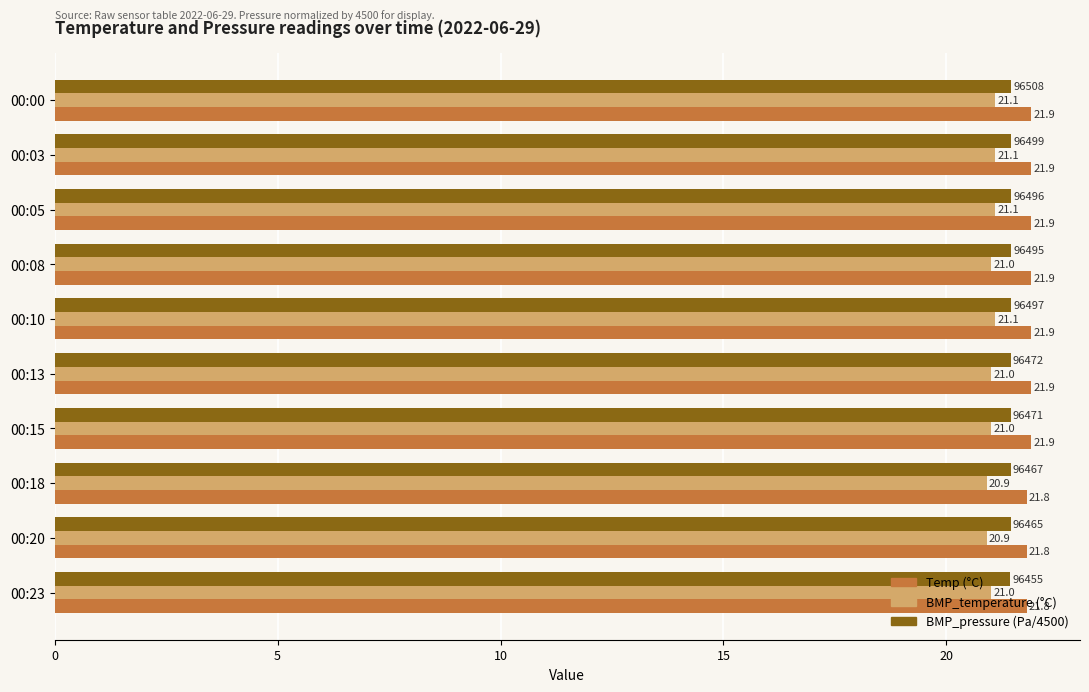

At how many categories does at least one series exceed 20?

10